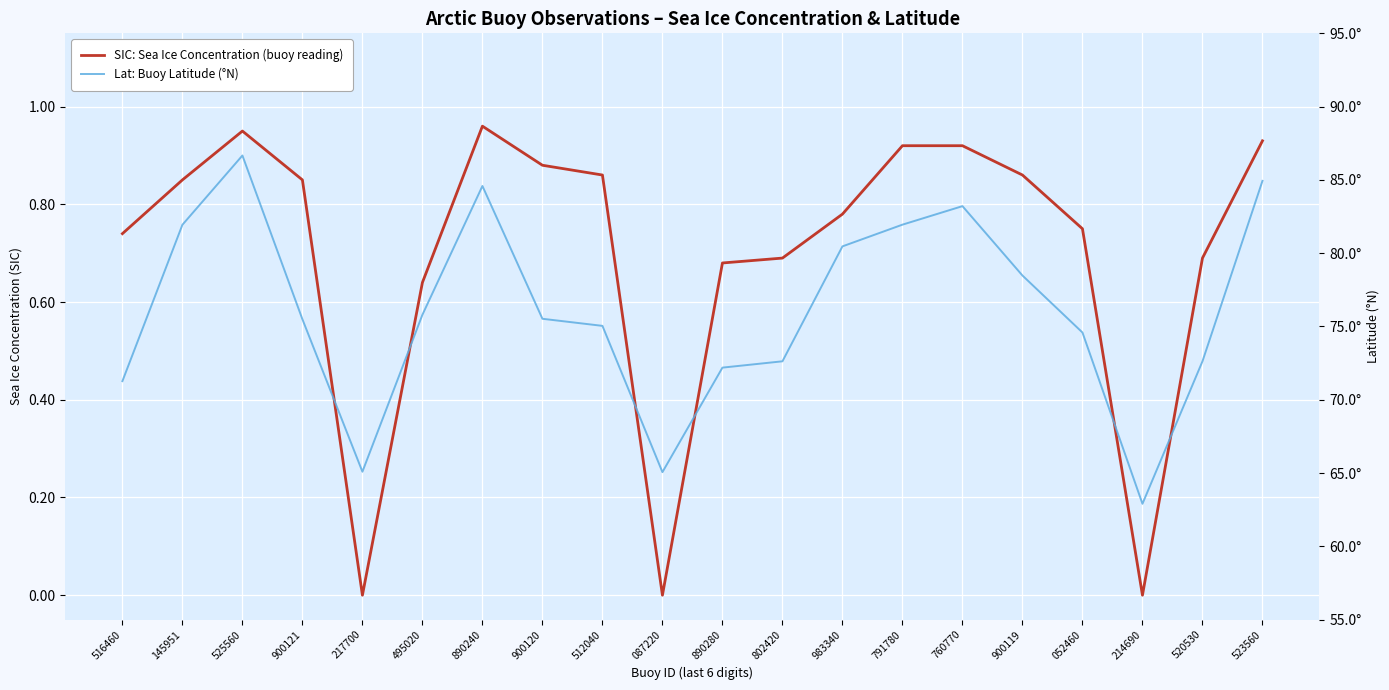

What position from the left is 890240?

7